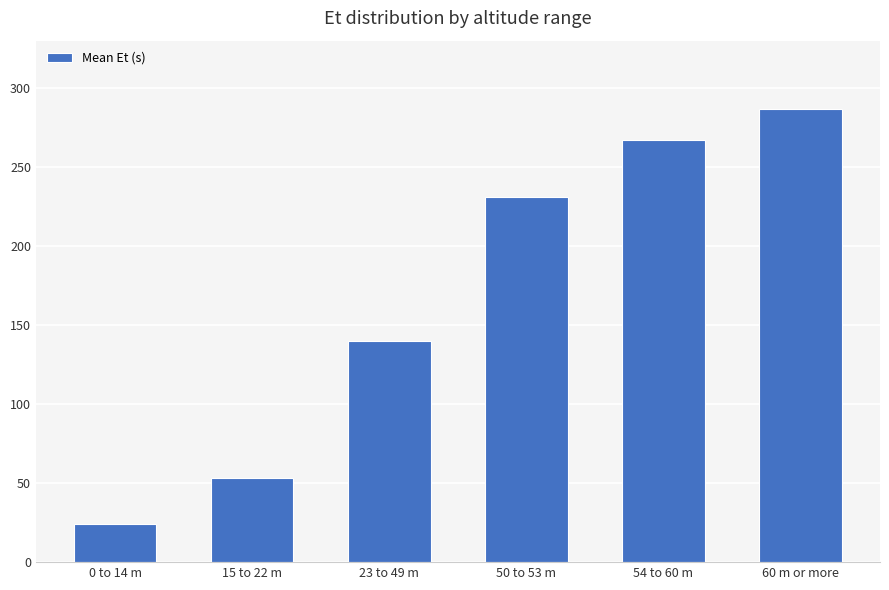

Are the bars grouped side by side (vs. stacked)?

No